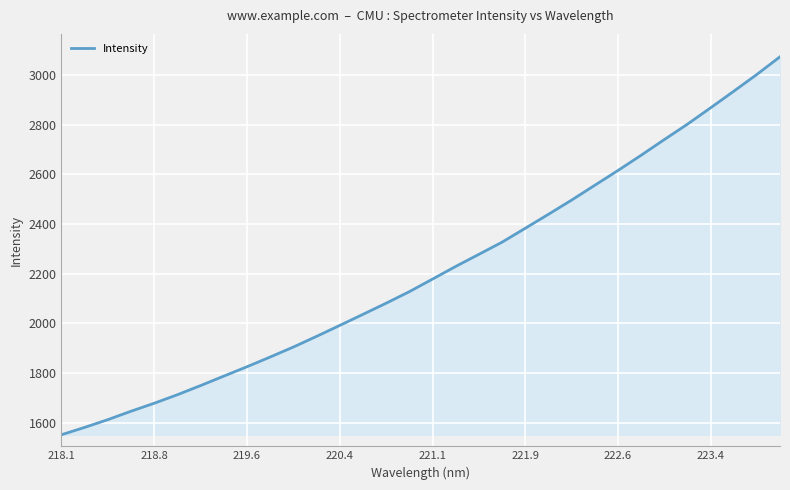

What is the minimum value shown in the chart?

1551.5